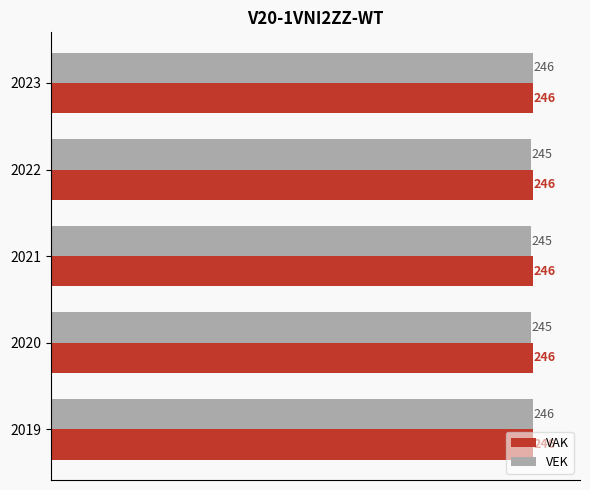

Rank the series at 2022 from highest to lowest value.

VAK, VEK